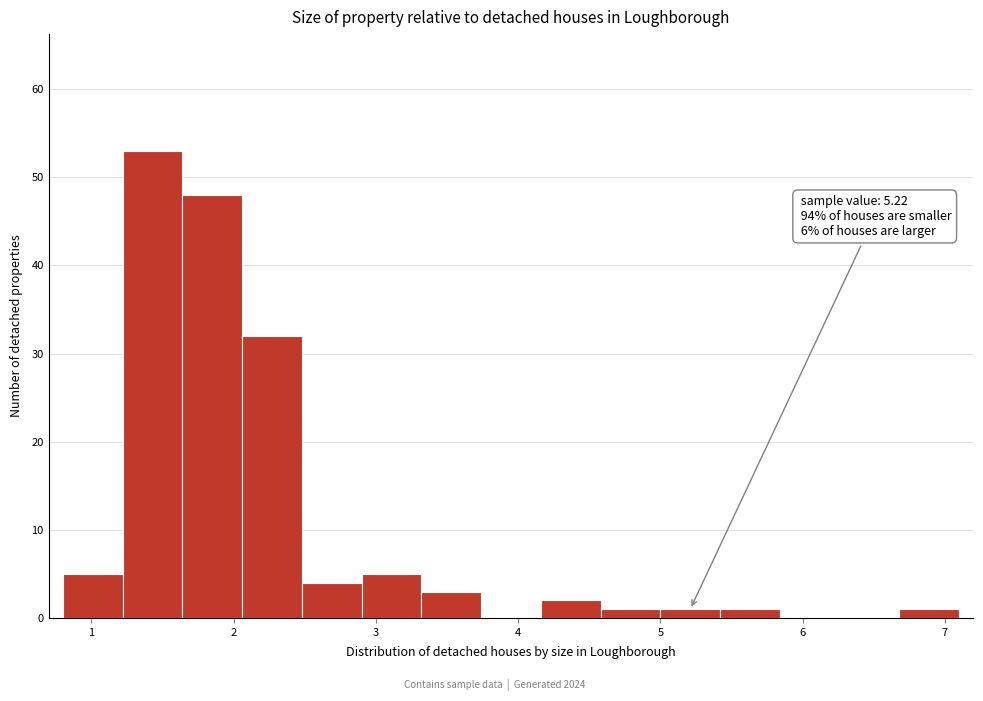

Over which range of the x-axis is the bar tallest?

1.22 to 1.64